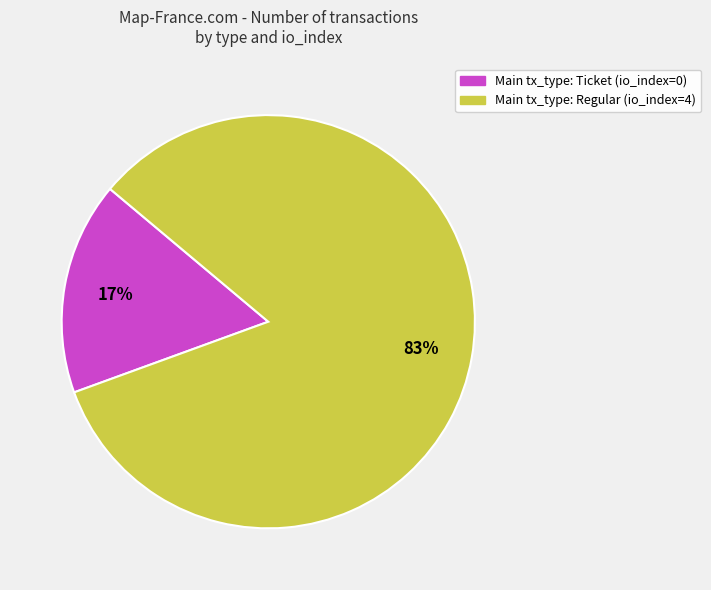

Does any single category account for the majority?

Yes